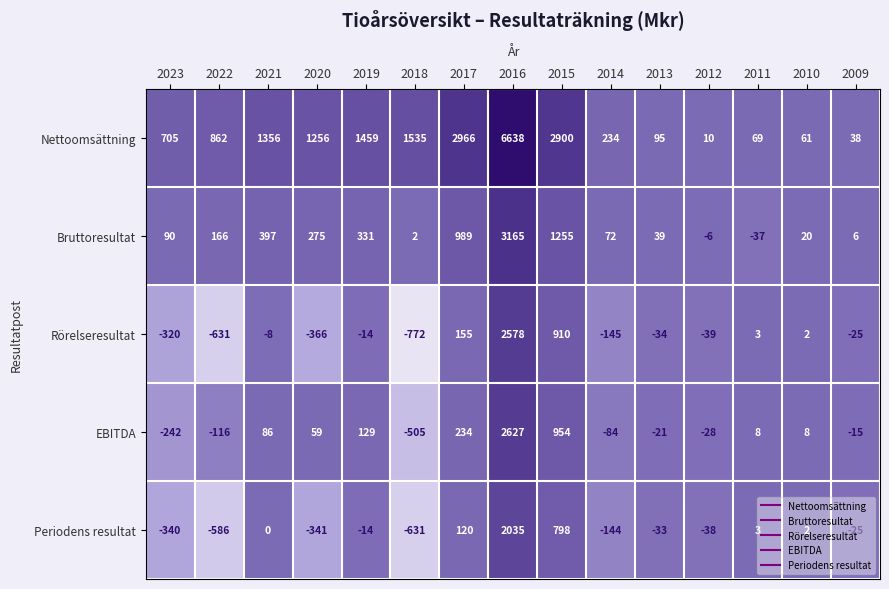

How many series are shown in this chart?

5